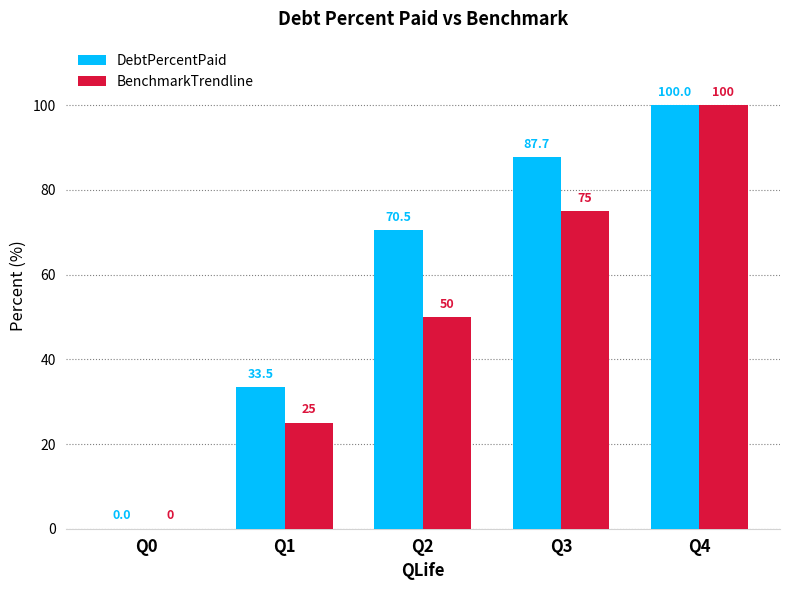

Which series has the largest total across all categories?

DebtPercentPaid